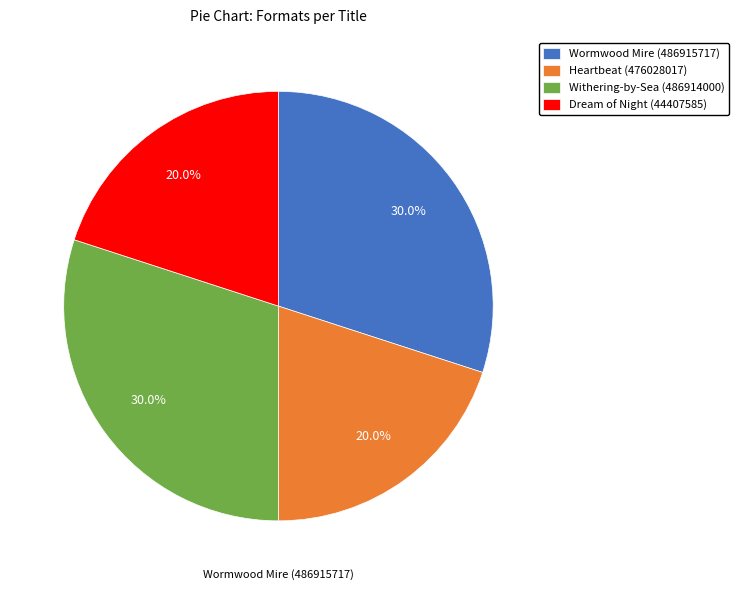

Between Dream of Night (44407585) and Wormwood Mire (486915717), which is larger?

Wormwood Mire (486915717)